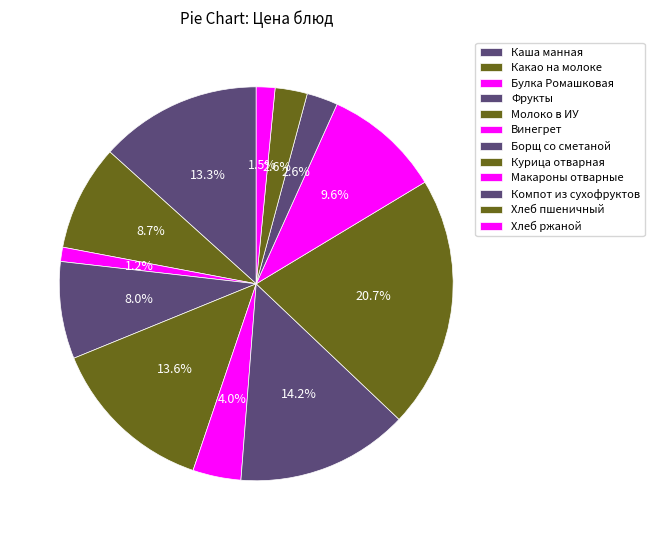

How many segments does this pie chart have?

12